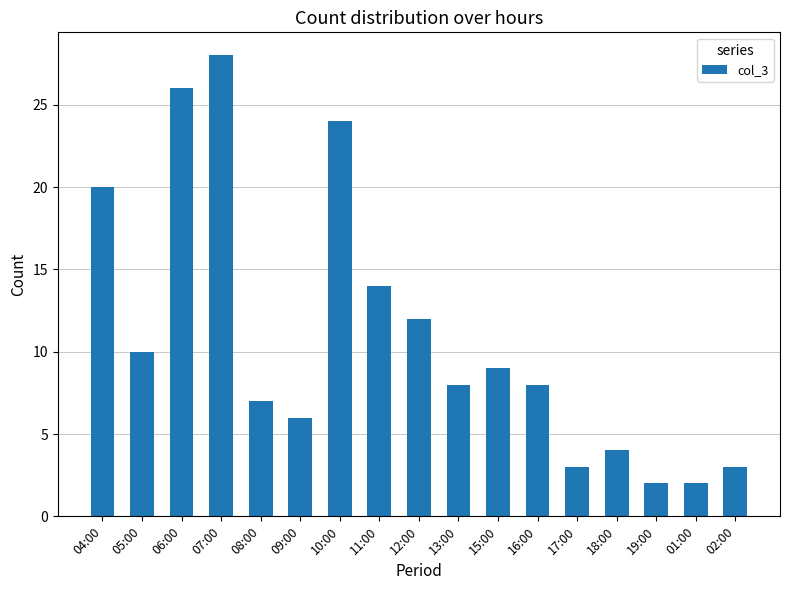

Which label corresponds to the largest value in the chart?

07:00